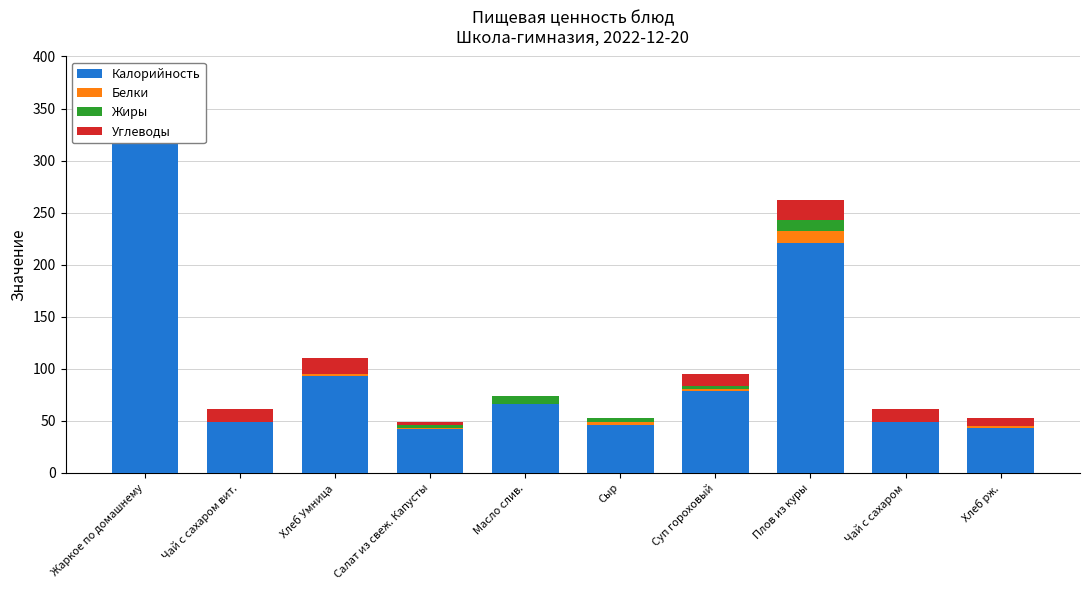

Reading left to right, list all the values displayed in this chart.

Калорийность: 319	49	93	42	66	46	79	221	49	43
Белки: 22	0	2	1	0	3	2	11	0	2
Жиры: 17	0	0	3	8	4	3	11	0	0
Углеводы: 21	12	15	3	0	0	11	19	12	8